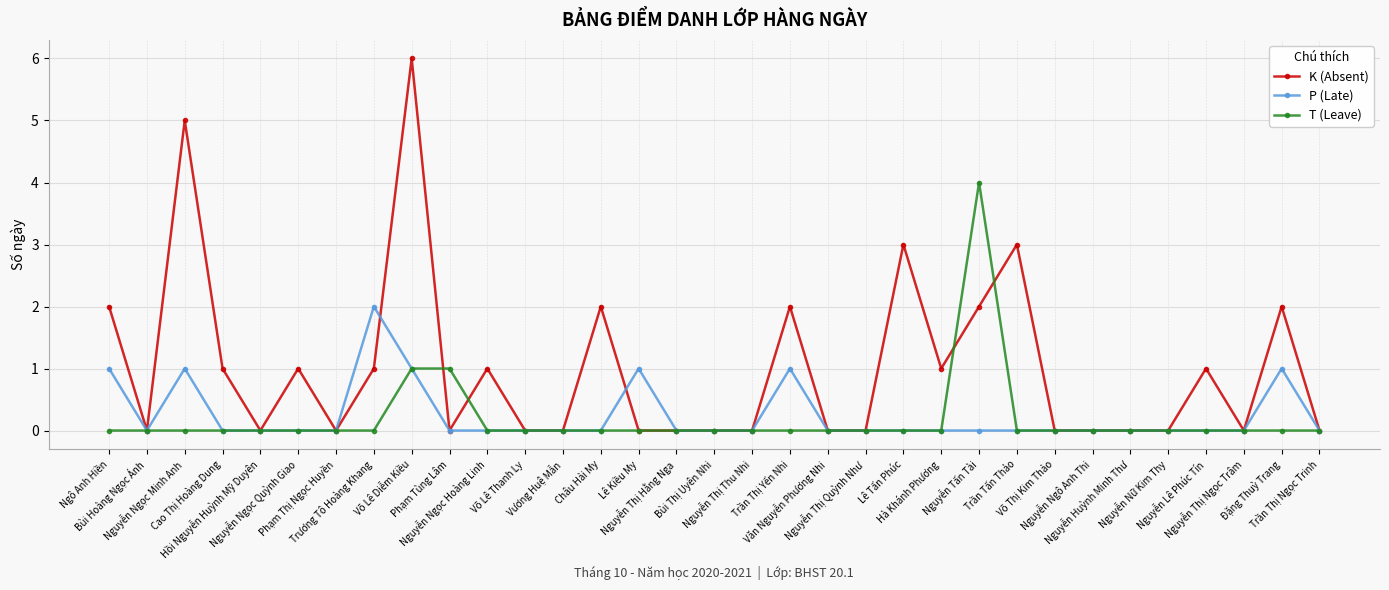

True or false: P (Late) has a value of -1 at Nguyễn Nữ Kim Thy.

False